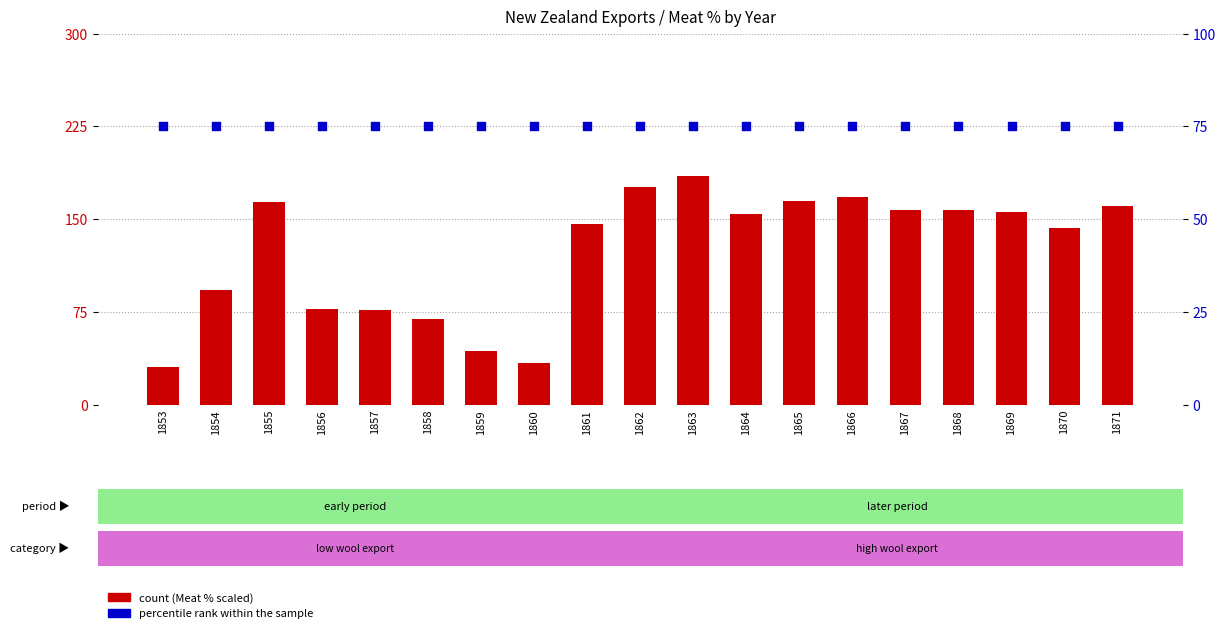

Which series reaches the minimum Y coordinate?

count